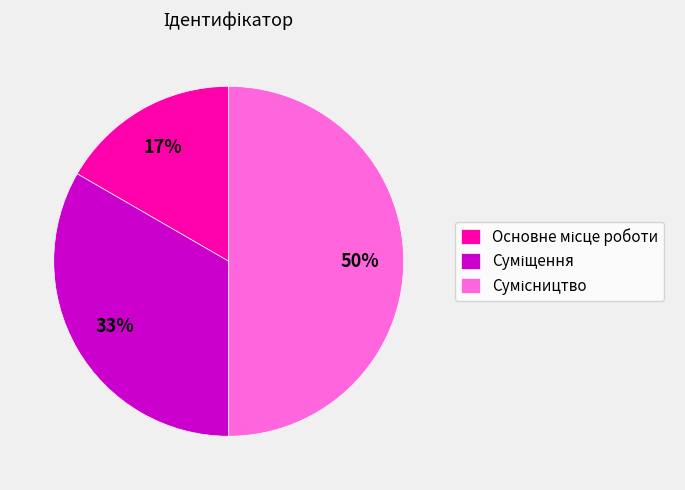

To the nearest percent, what is the average slice percentage?

33%